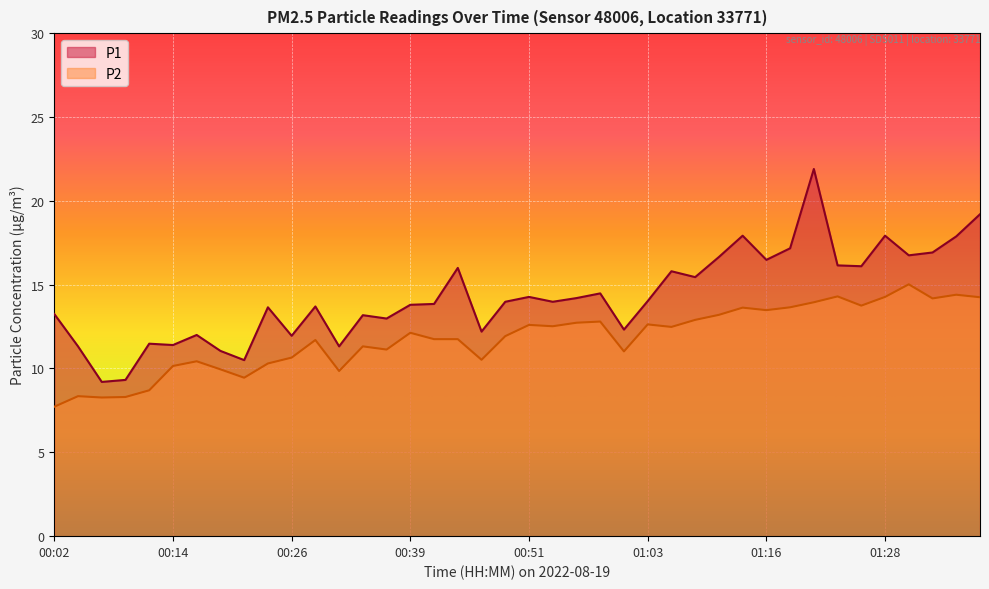

The value of P1 at 00:46 is 12.2. True or false?

True